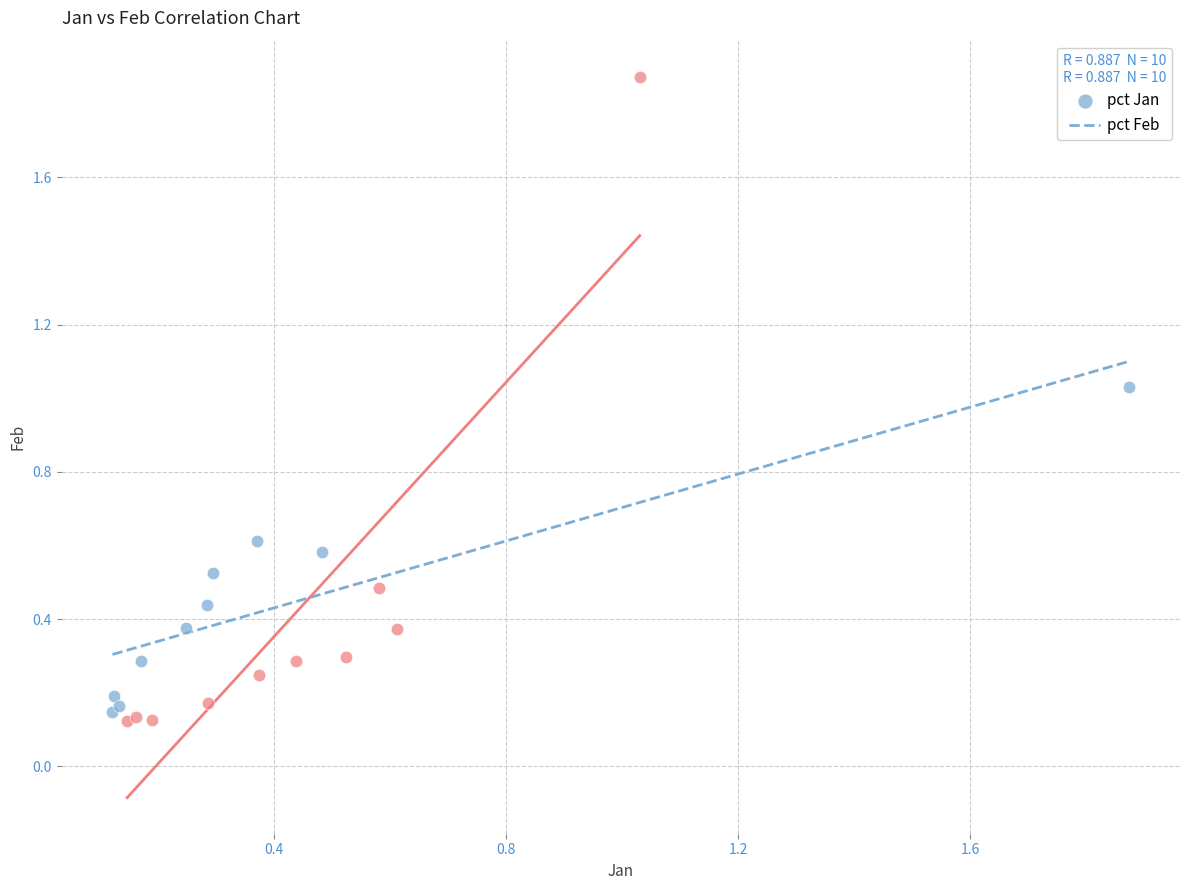

Which series contains the highest Y value?

pct Feb